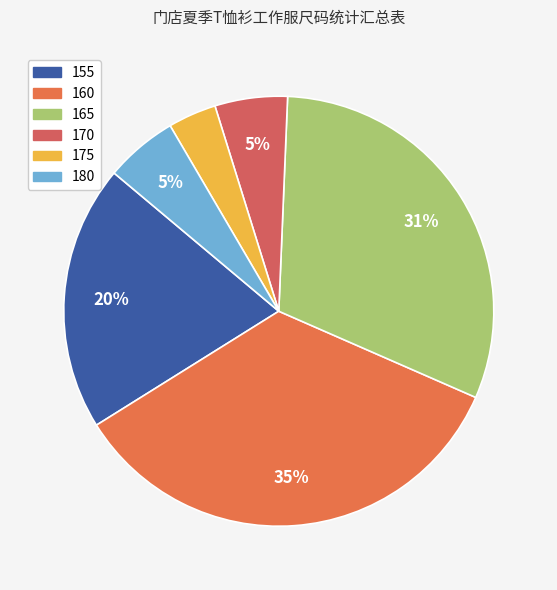

To the nearest percent, what is the difference between the largest and smallest slice percentages?

31%